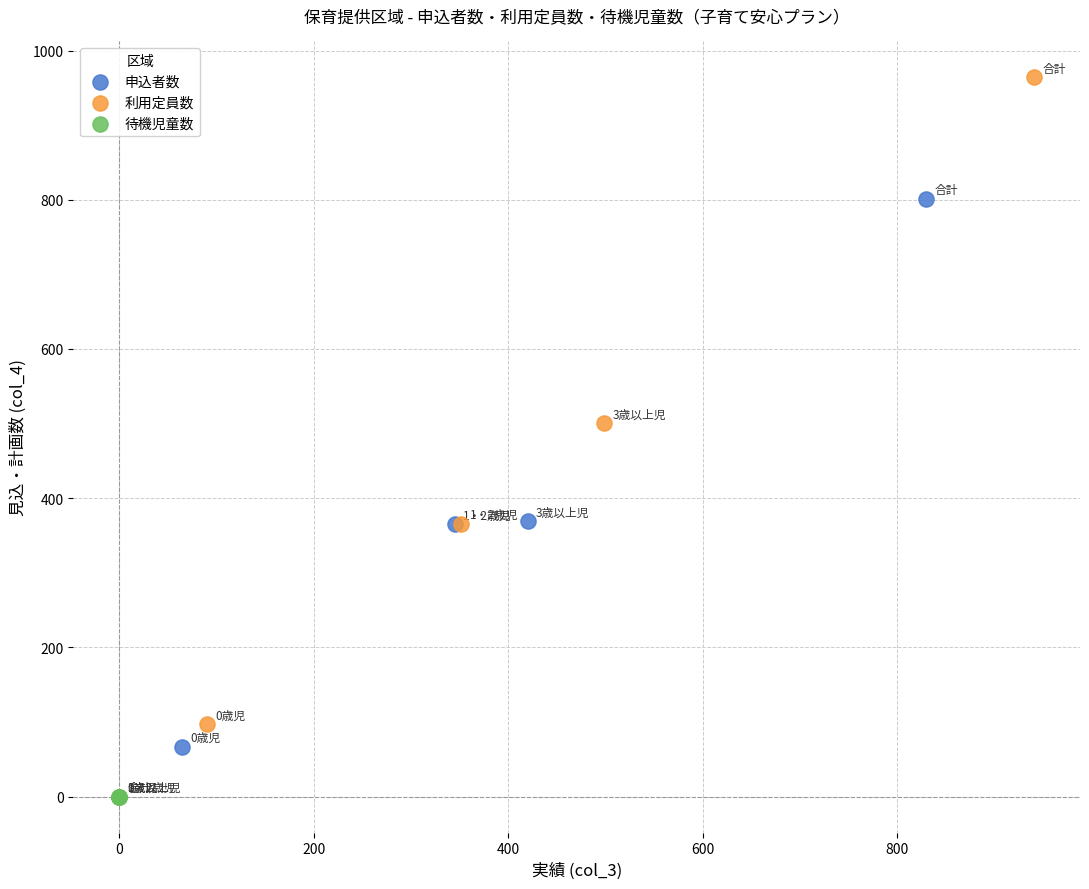

Which series reaches the minimum Y coordinate?

待機児童数